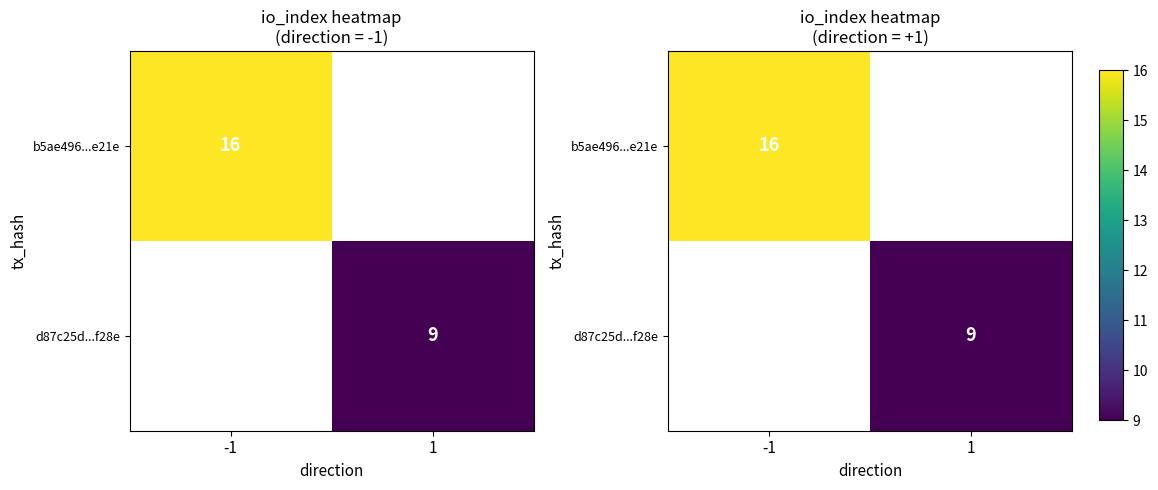

At 1, list the series in order from largest to smallest.

b5ae496...e21e, d87c25d...f28e